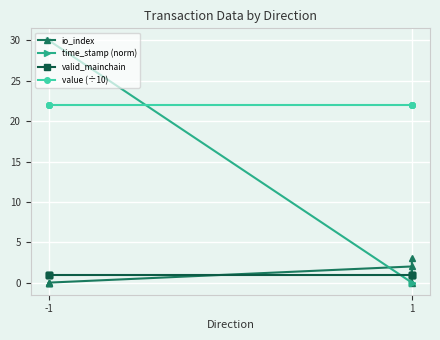

Is this an area chart (filled region under the line)?

No